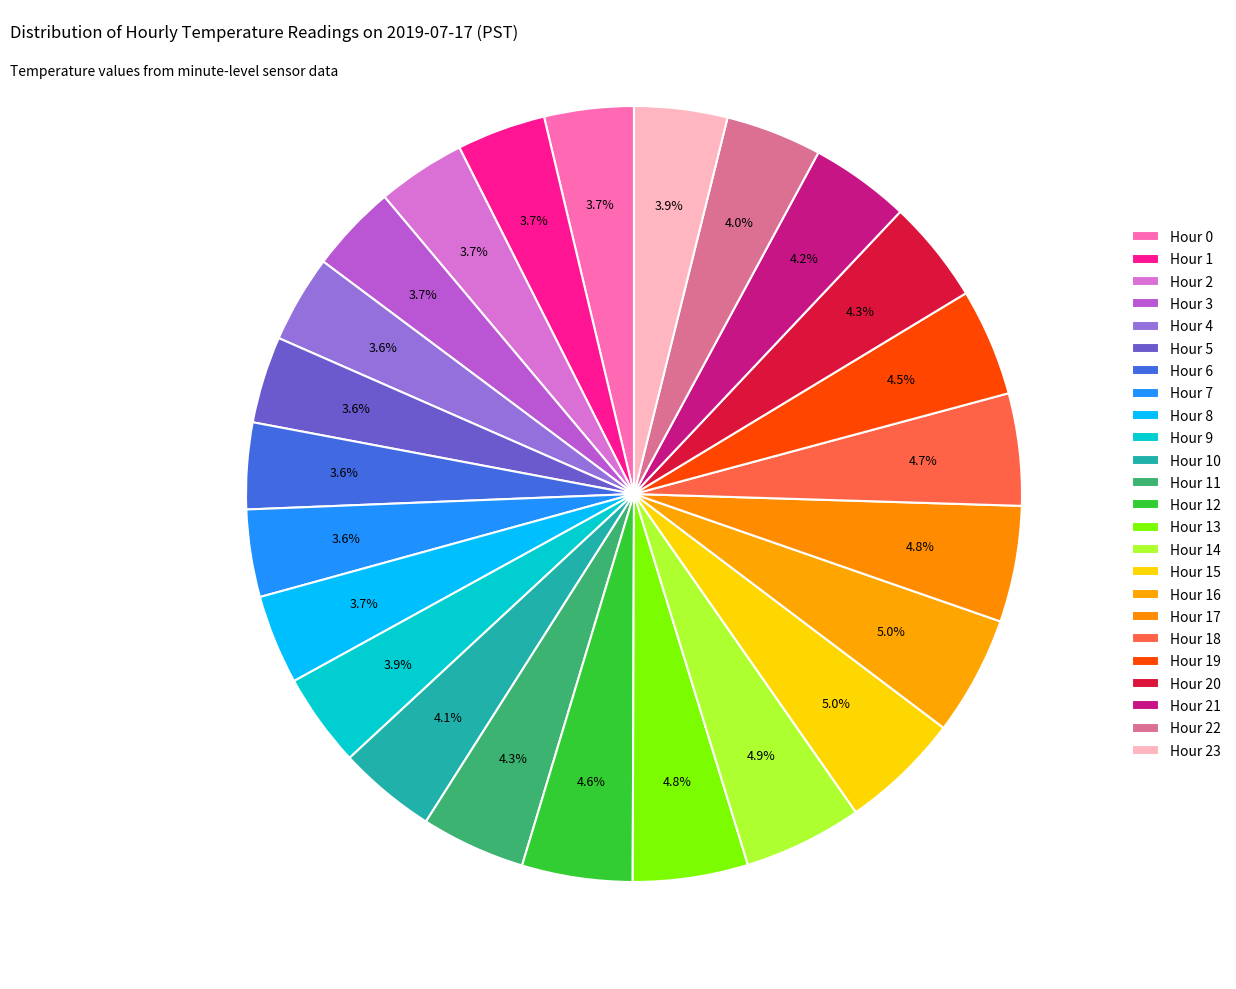

Does any single category account for the majority?

No